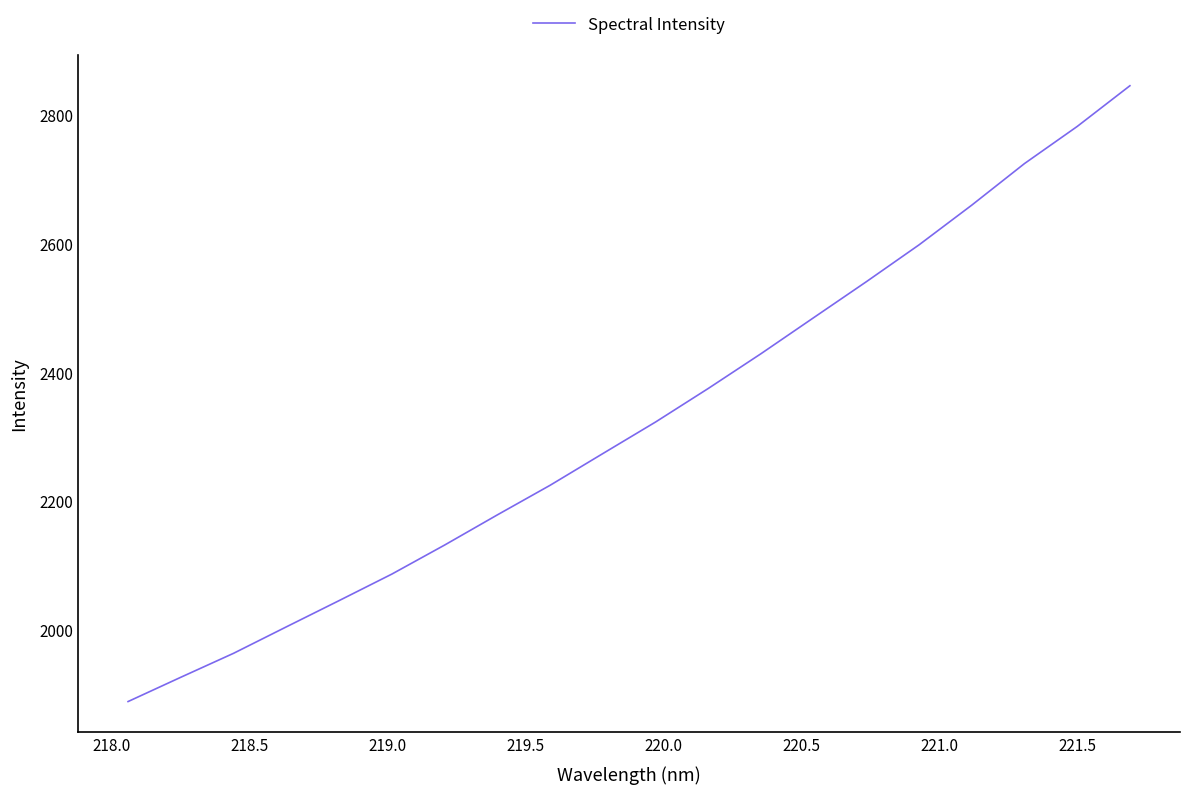

What is the difference between the maximum and minimum values?

956.4